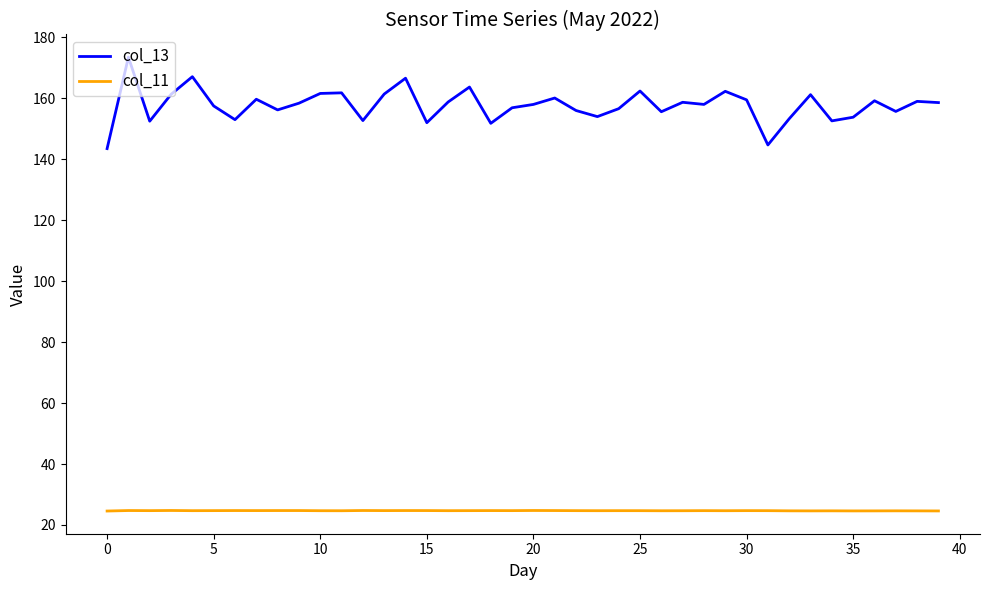

Which series has the largest total across all categories?

col_13